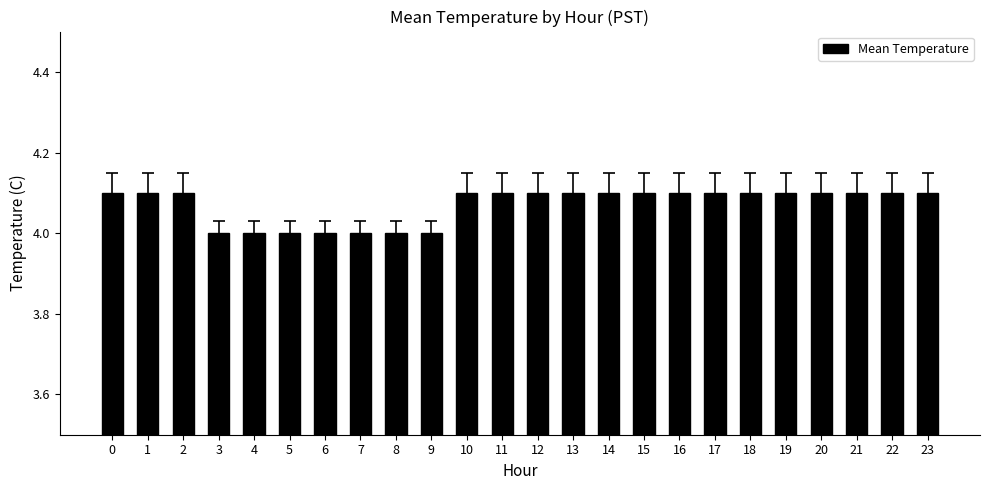

What is the average value?

4.1